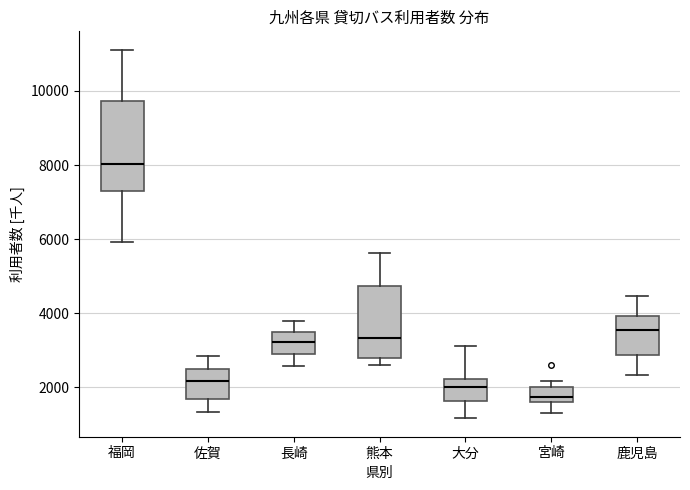

Comparing the boxes themselves (not the whiskers), which one is the tallest?

福岡